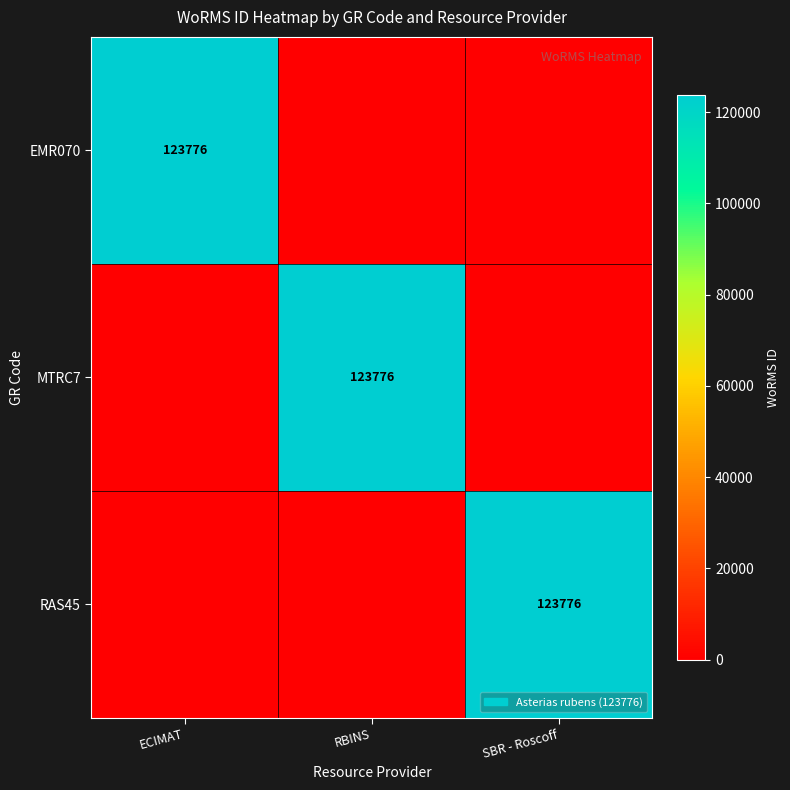

How many data points does each series have?

3